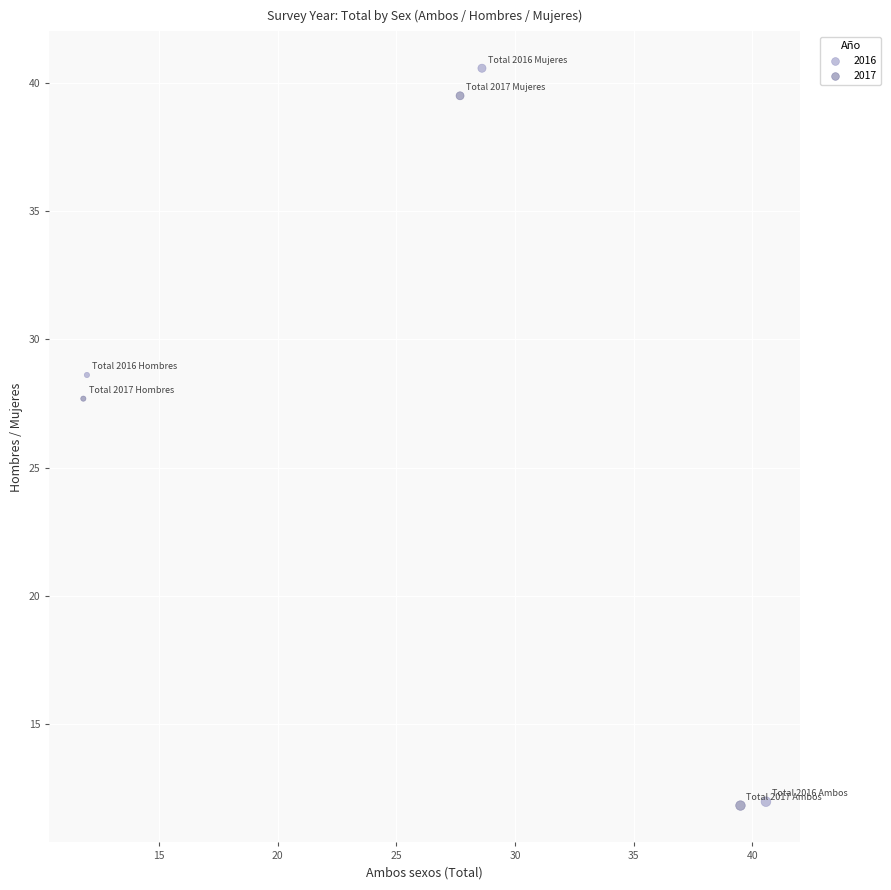

Which series has the widest spread of Y values?

2016